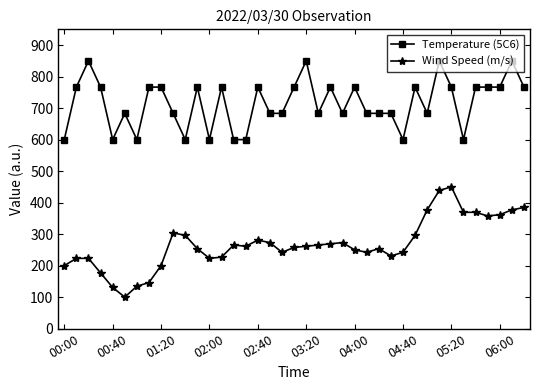

True or false: Temperature (5C6) and Wind Speed (m/s) intersect in this chart.

False